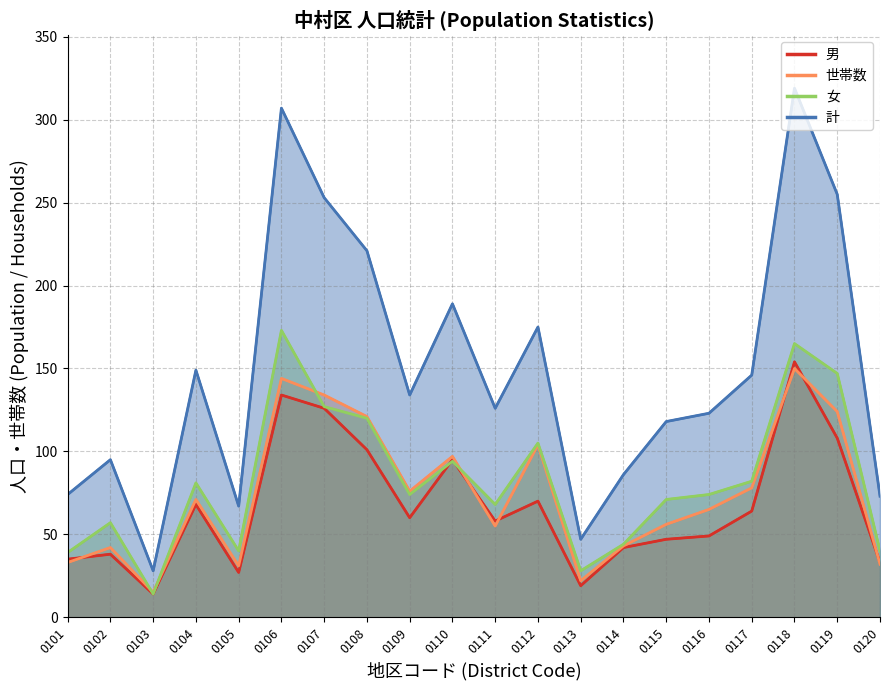

Is it true that 女 equals 186 at 0107?

False